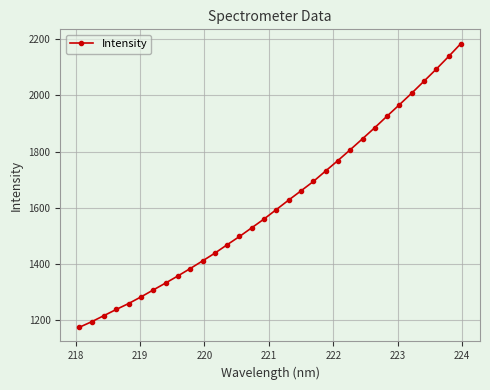

What is the value of the 2nd point from the left?

1192.8